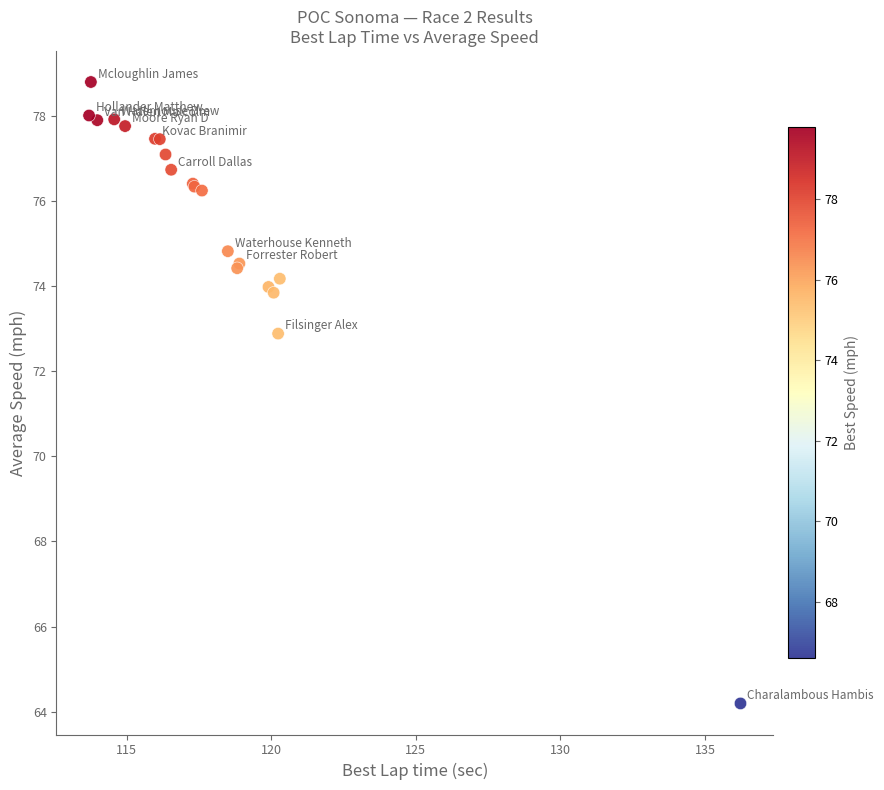

What Y value in the scatter plot is closest to 71?

72.9